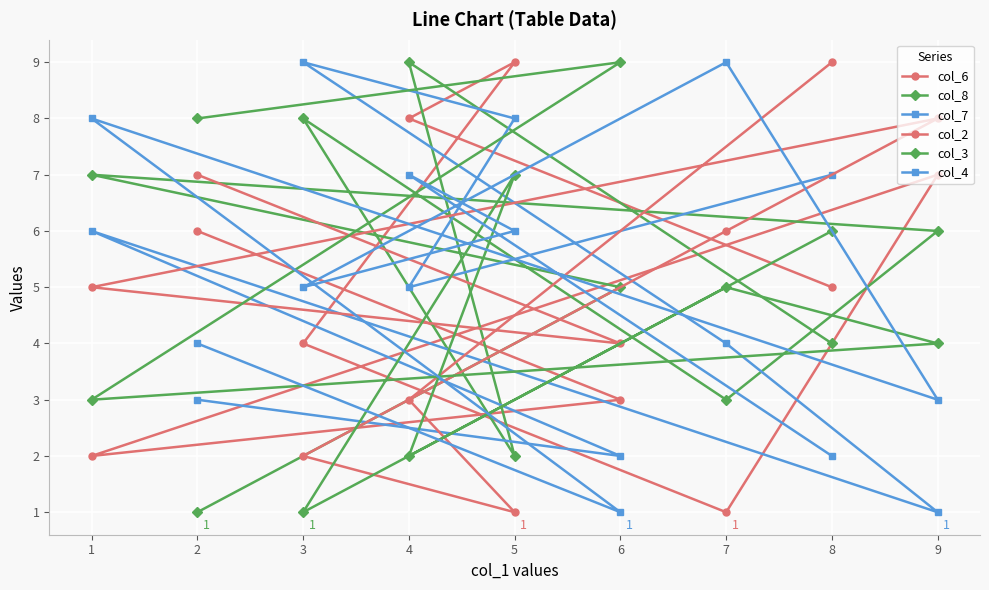

What is the difference between the second highest and minimum values in the col_3 series?

7